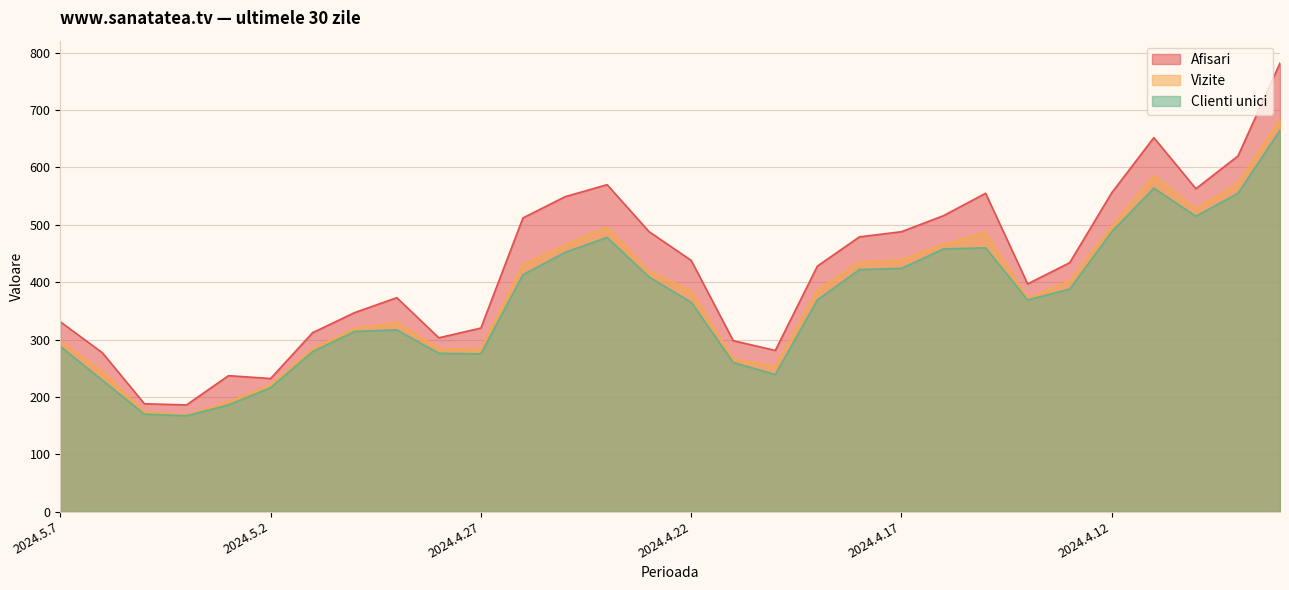

What is the difference between the Clienti unici values at 2024.5.7 and 2024.4.9?

267